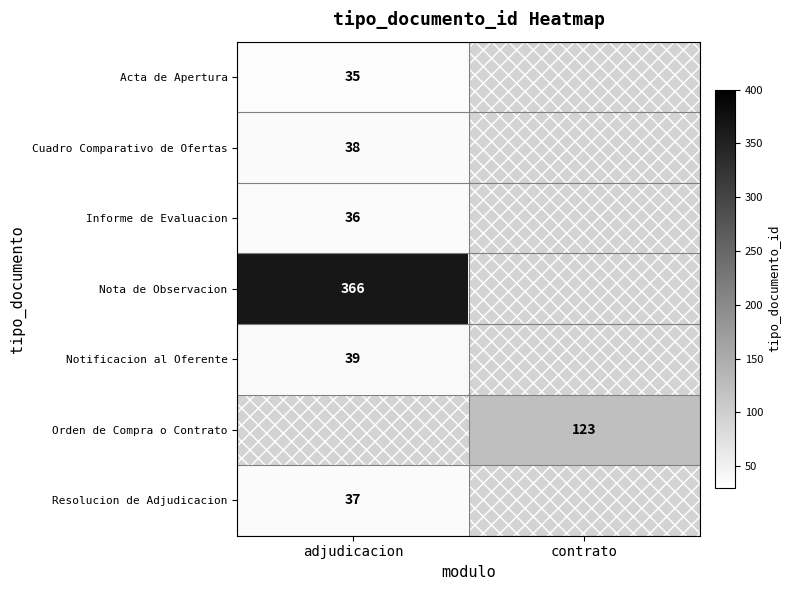

Is it true that Notificacion al Oferente equals 10 at adjudicacion?

False